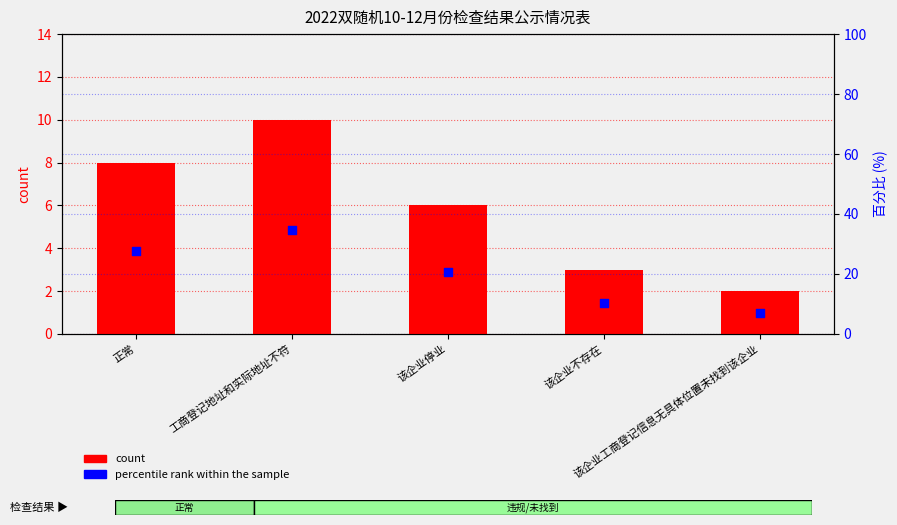

At how many categories does at least one series exceed 9?

4